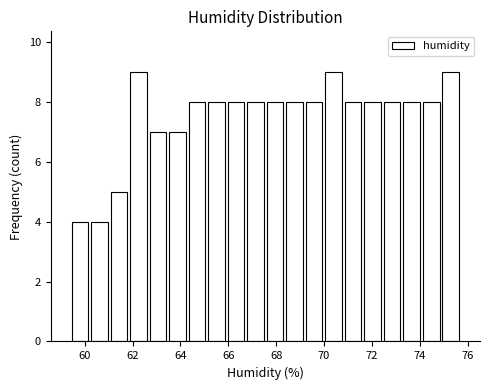

How tall is the bar that spans 59.4 to 60.2 on the x-axis? Neither the bar edges nor the heights are printed on the chart, so give them approximately, as read against the axes.

4